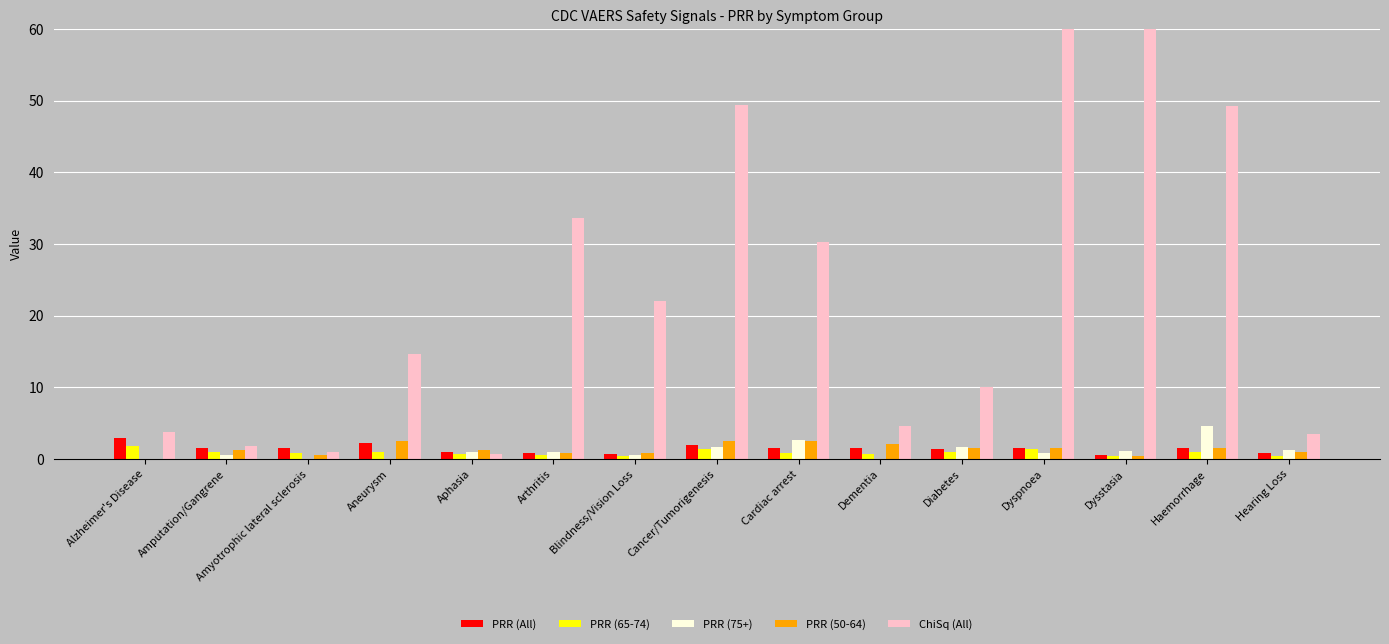

At how many categories does at least one series exceed 70?

1